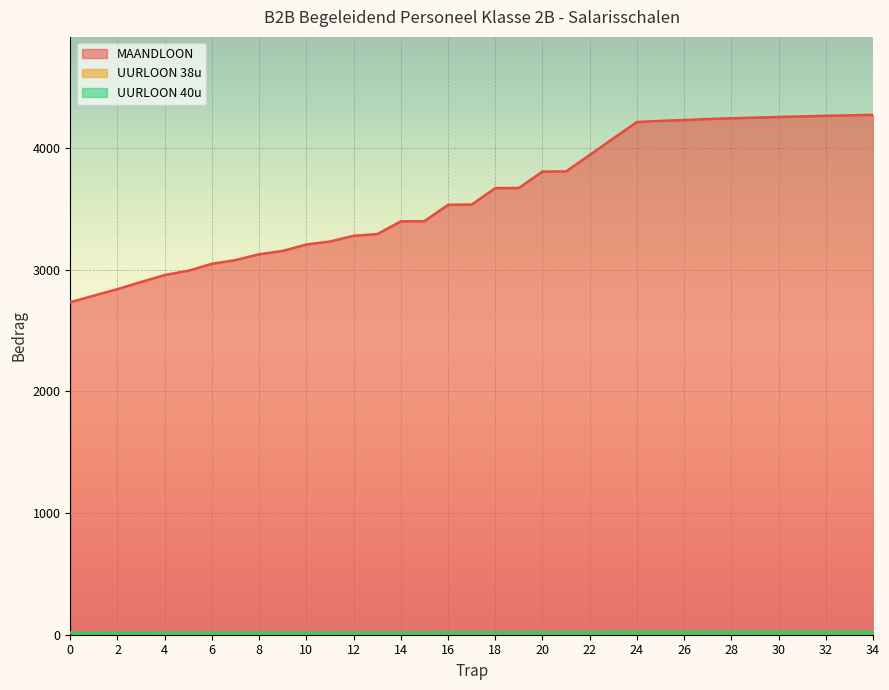

At which category is the sum across all series the highest?

34